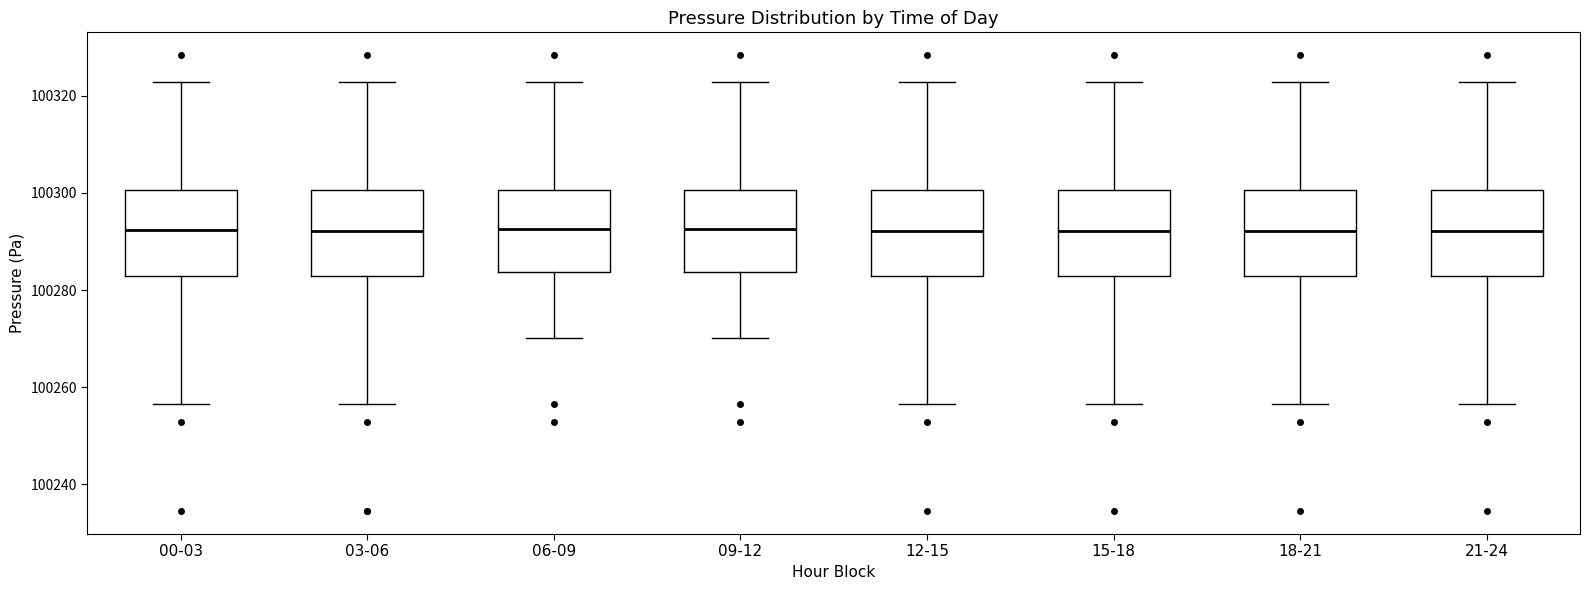

Reading left to right, transcribe this box plot: for each box, give where its median line is, the range the box spans, and where its two whiskers end, as read against the y-axis. The values are not printed on the chart, so give them approximately, as read against the axis.

00-03: median 100292, box 100282 to 100300, whiskers 100256 to 100322
03-06: median 100292, box 100282 to 100300, whiskers 100256 to 100322
06-09: median 100292, box 100284 to 100300, whiskers 100270 to 100322
09-12: median 100292, box 100284 to 100300, whiskers 100270 to 100322
12-15: median 100292, box 100282 to 100300, whiskers 100256 to 100322
15-18: median 100292, box 100282 to 100300, whiskers 100256 to 100322
18-21: median 100292, box 100282 to 100300, whiskers 100256 to 100322
21-24: median 100292, box 100282 to 100300, whiskers 100256 to 100322